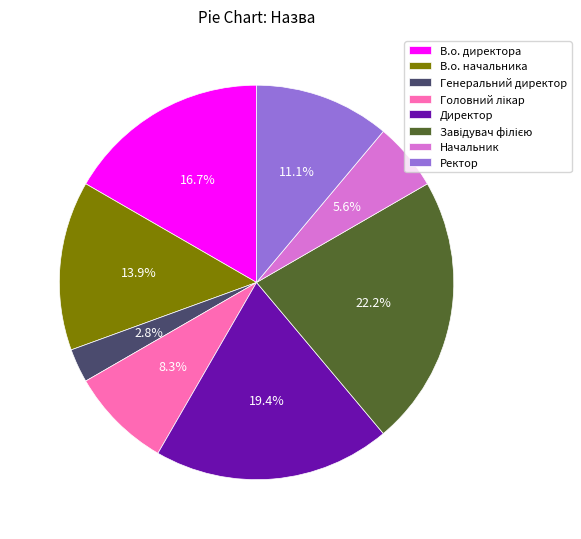

Does В.о. директора account for over 50% of the chart?

No